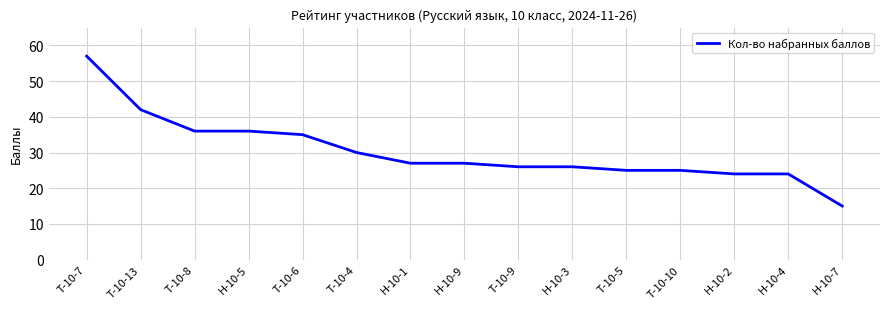

Reading left to right, list all the values displayed in this chart.

57	42	36	36	35	30	27	27	26	26	25	25	24	24	15